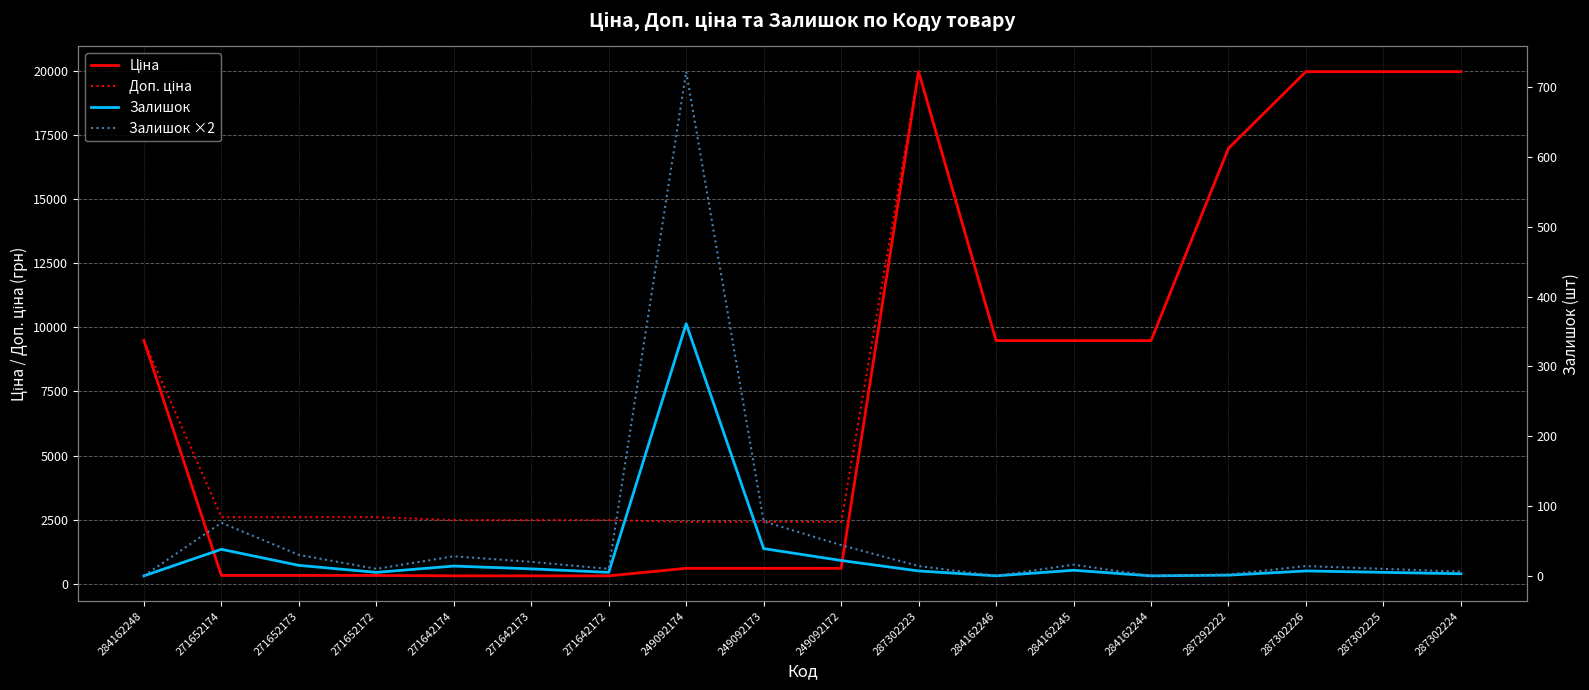

Is the value of Залишок at 287292222 greater than the value of Доп. ціна at 287302225?

No